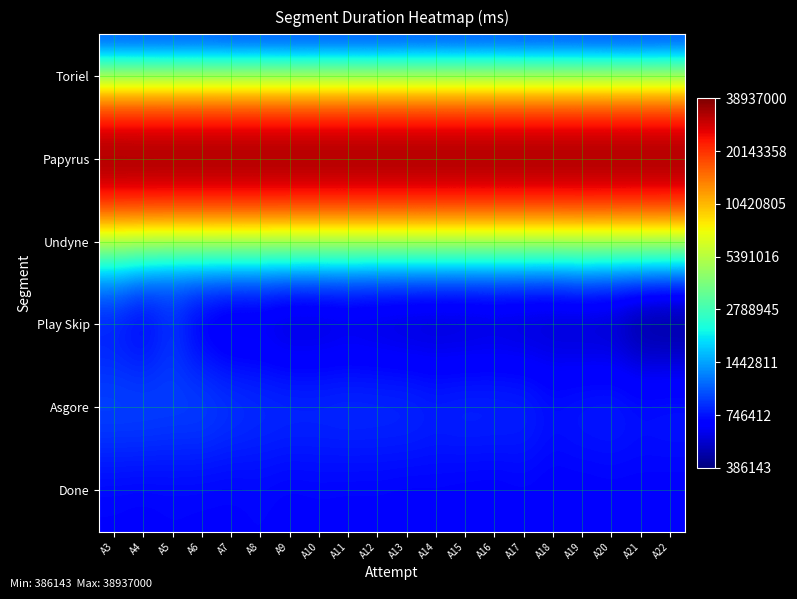

Reading right to left, what are all the values shown in this chart?

Toriel: A22=457826	A21=438715	A20=439386	A19=449336	A18=459519	A17=453670	A16=473999	A15=471758	A14=476121	A13=477087	A12=466032	A11=467841	A10=470875	A9=462168	A8=475523	A7=469993	A6=491277	A5=485375	A4=495640	A3=498019
Papyrus: A22=38937000	A21=38937000	A20=38937000	A19=38937000	A18=38937000	A17=38937000	A16=38937000	A15=38937000	A14=38937000	A13=38937000	A12=38937000	A11=38937000	A10=38937000	A9=38937000	A8=38937000	A7=38937000	A6=38937000	A5=38937000	A4=38937000	A3=38937000
Undyne: A22=900696	A21=937794	A20=961963	A19=1015182	A18=926622	A17=939872	A16=945312	A15=942310	A14=951972	A13=952681	A12=959056	A11=983970	A10=975123	A9=978428	A8=1034570	A7=1036249	A6=1058931	A5=1018838	A4=1195559	A3=1475999
Play Skip: A22=386143	A21=393977	A20=490363	A19=498011	A18=512604	A17=517048	A16=531317	A15=518337	A14=513187	A13=520520	A12=538543	A11=552759	A10=529980	A9=525835	A8=572385	A7=562806	A6=631342	A5=840997	A4=660363	A3=744812
Asgore: A22=768548	A21=755936	A20=789760	A19=776023	A18=748857	A17=814681	A16=822361	A15=826844	A14=810517	A13=840978	A12=845341	A11=849574	A10=840076	A9=842114	A8=854825	A7=886943	A6=936108	A5=928545	A4=953521	A3=952430
Done: A22=679379	A21=682666	A20=682327	A19=677505	A18=675903	A17=687283	A16=672976	A15=677292	A14=685929	A13=681037	A12=687718	A11=686634	A10=690657	A9=683726	A8=699478	A7=688415	A6=690991	A5=695563	A4=685980	A3=693035